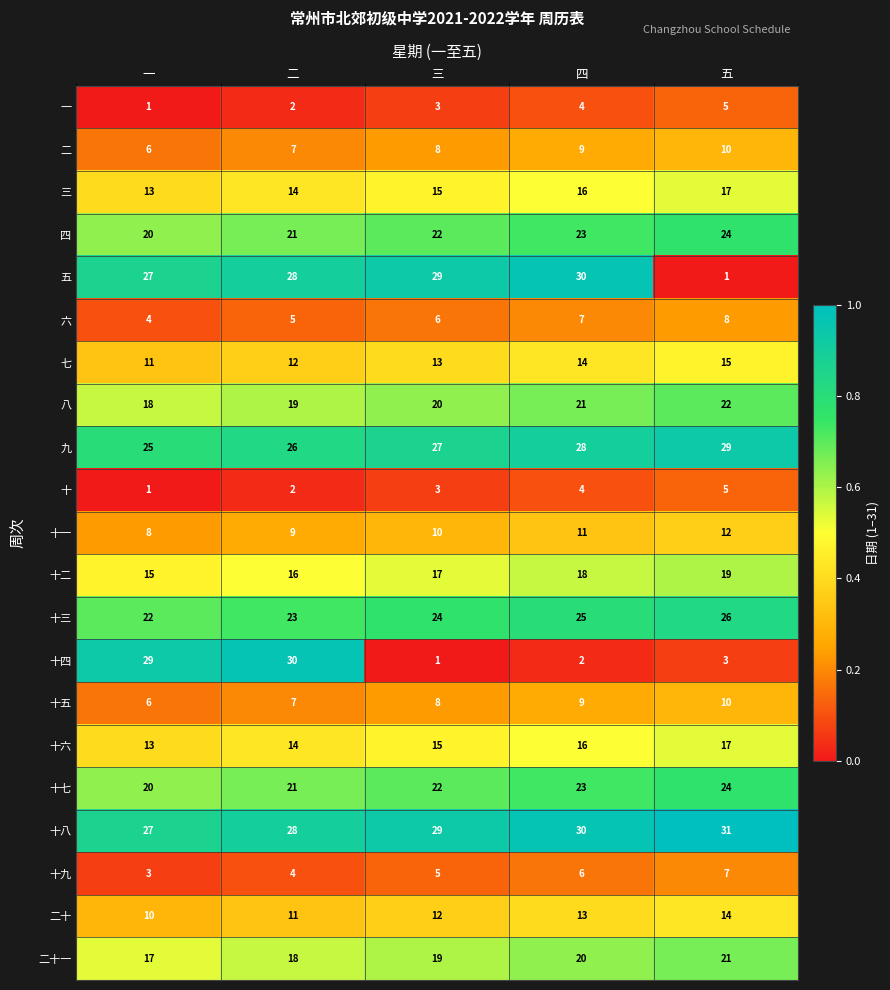

How many 十九 values are between 4 and 6?

3